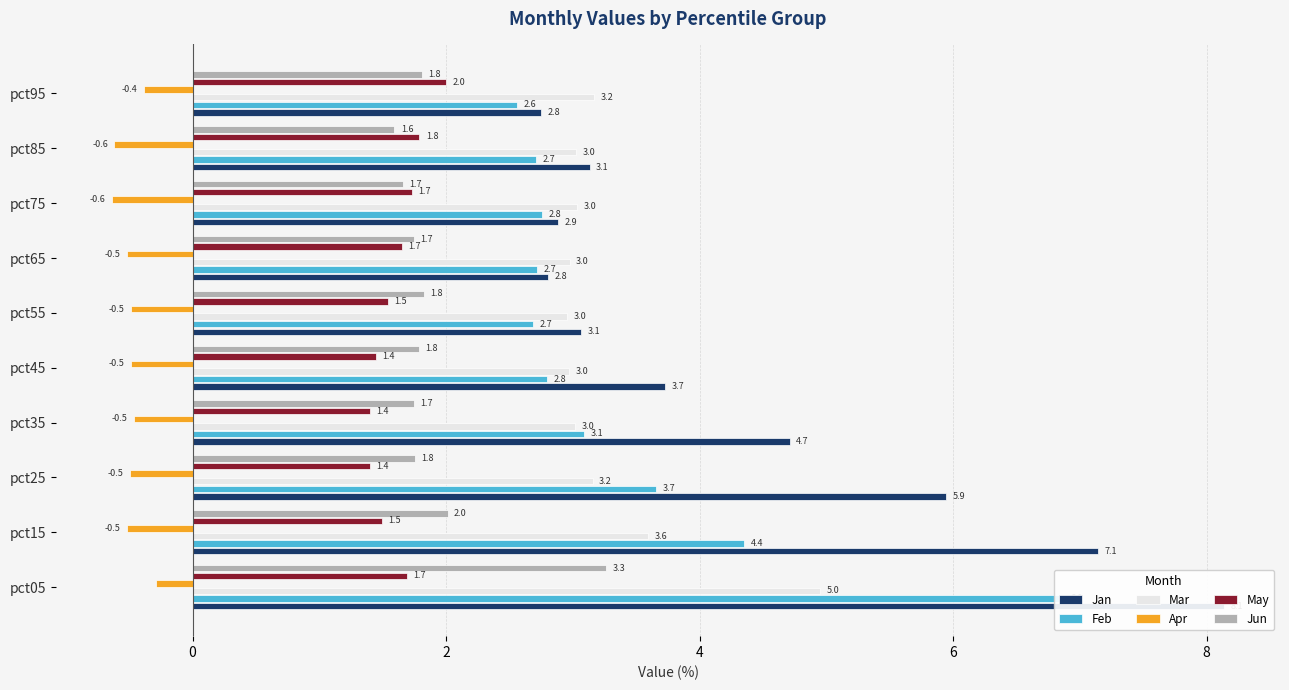

What is the greatest value displayed?

8.1